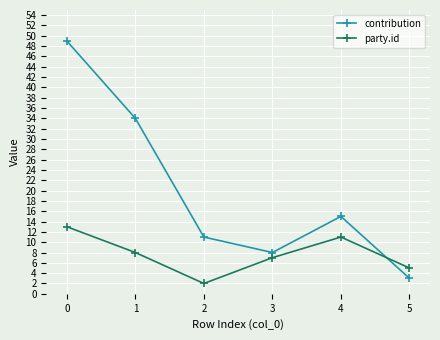

Which series has the largest total across all categories?

contribution